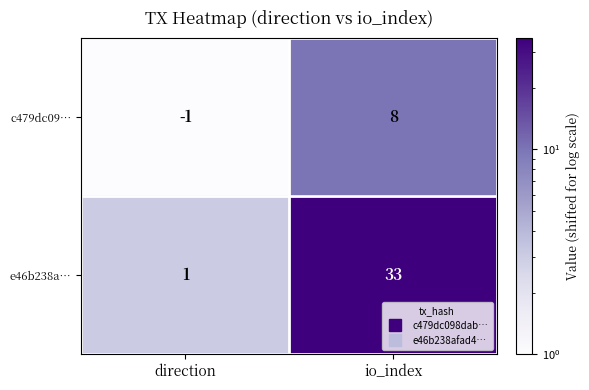

Reading right to left, what are all the values shown in this chart?

c479dc09…: io_index=8	direction=-1
e46b238a…: io_index=33	direction=1